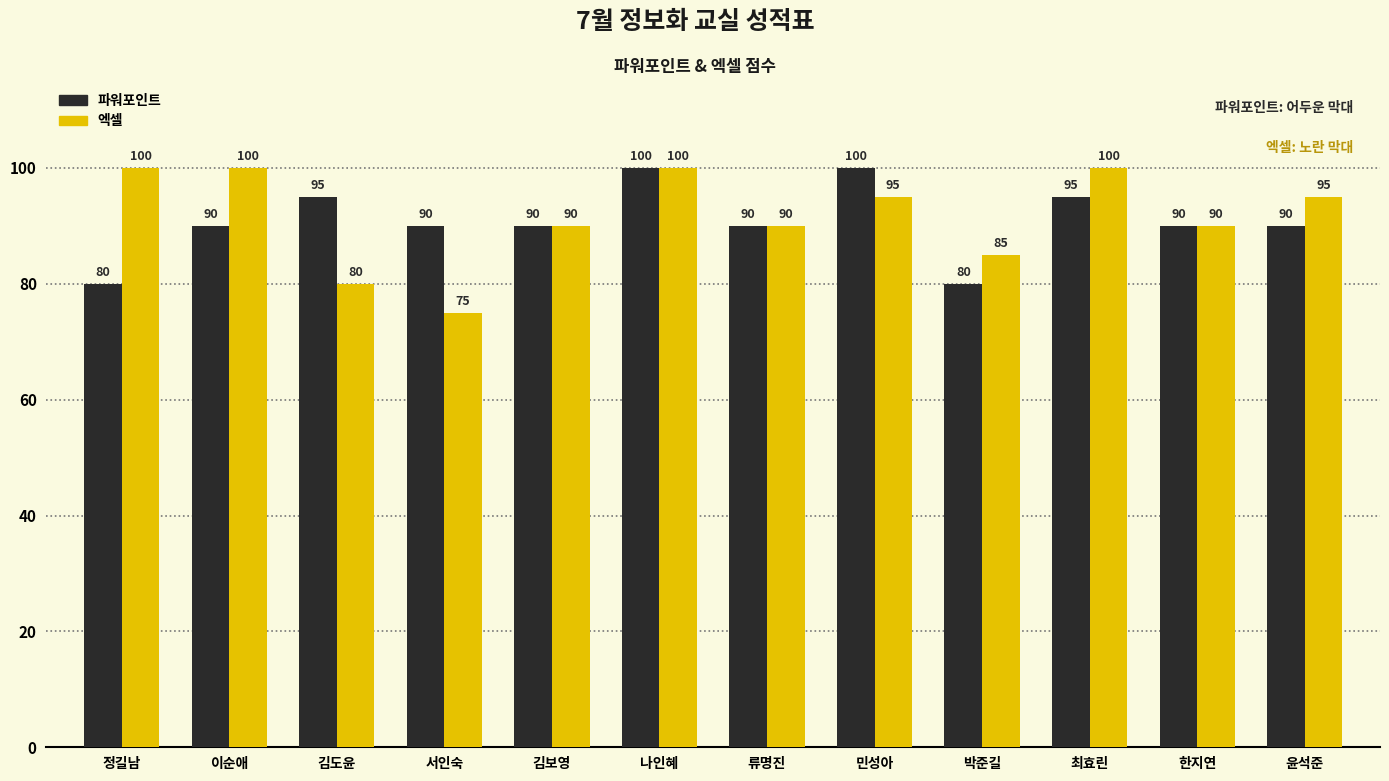

What are all the series names shown in the legend?

파워포인트, 엑셀